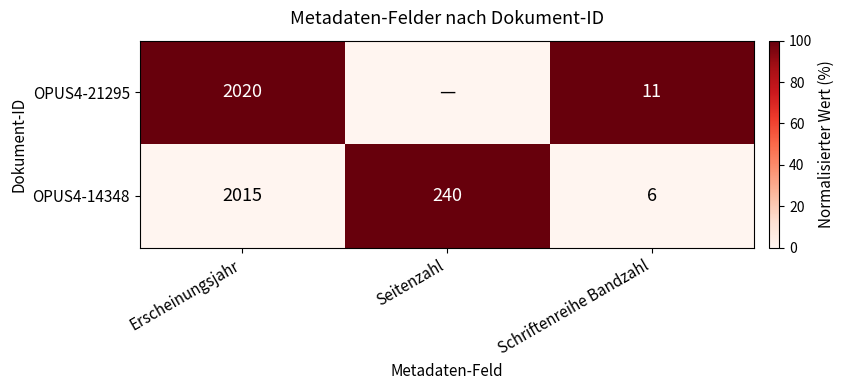

Rank the series at Erscheinungsjahr from highest to lowest value.

OPUS4-21295, OPUS4-14348